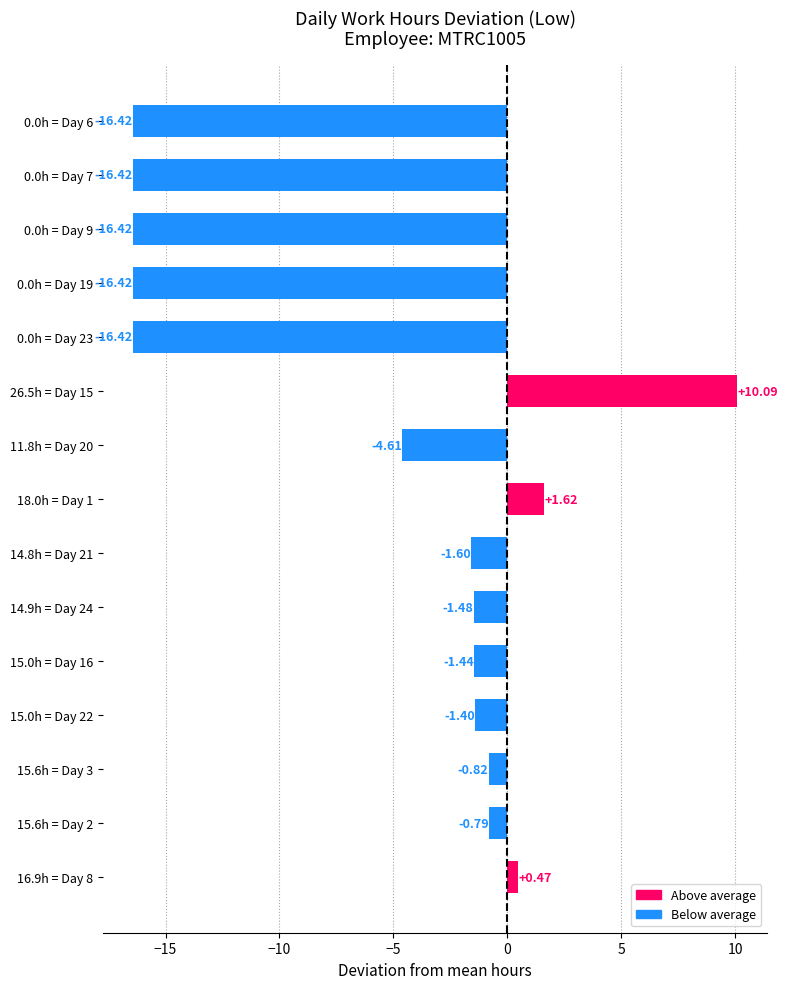

Between 15.0h = Day 16 and 0.0h = Day 19, which is larger?

15.0h = Day 16